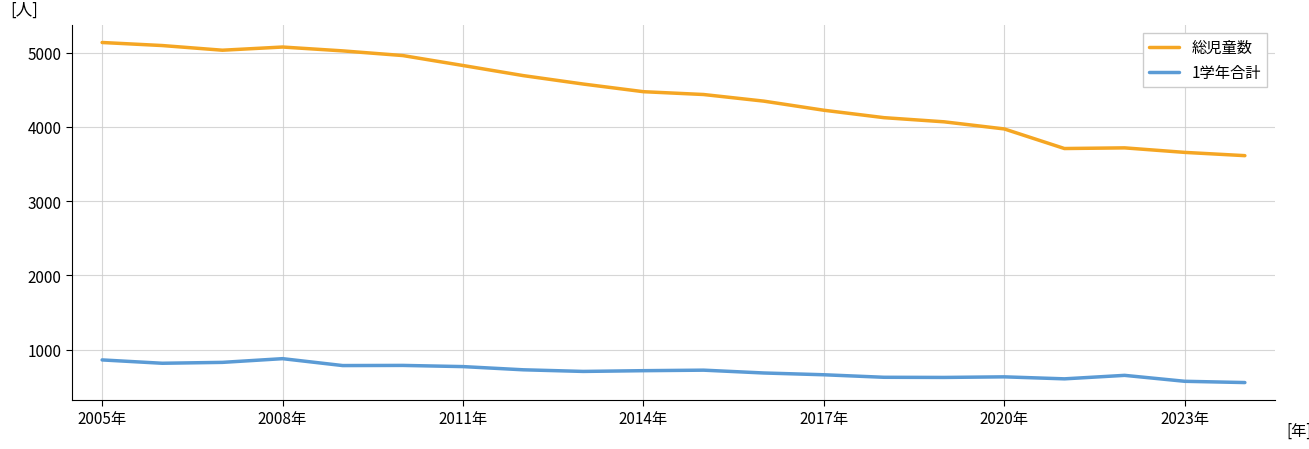

What is the minimum value for 1学年合計?

556